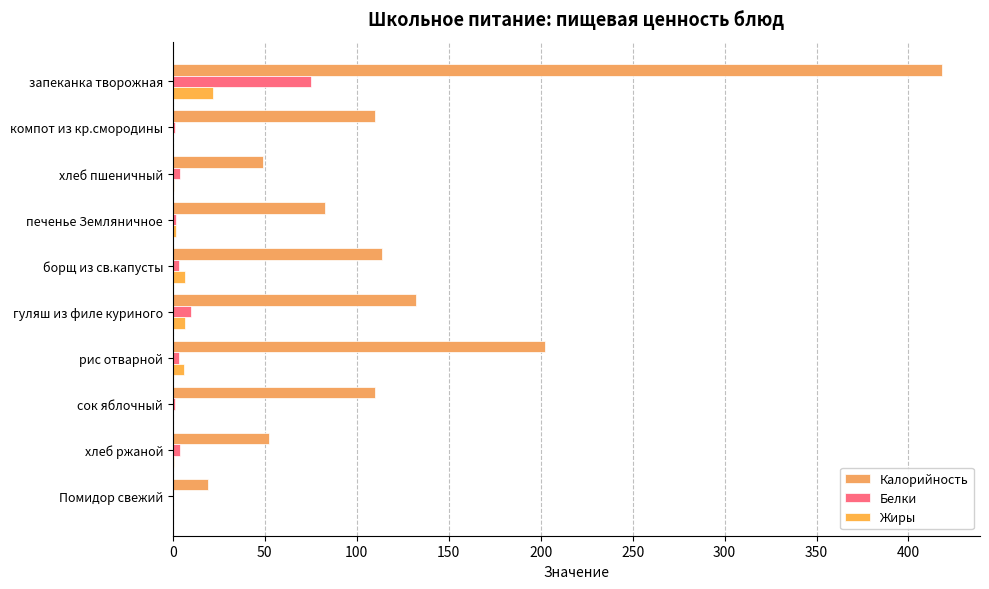

Count the number of categories in the chart.

10